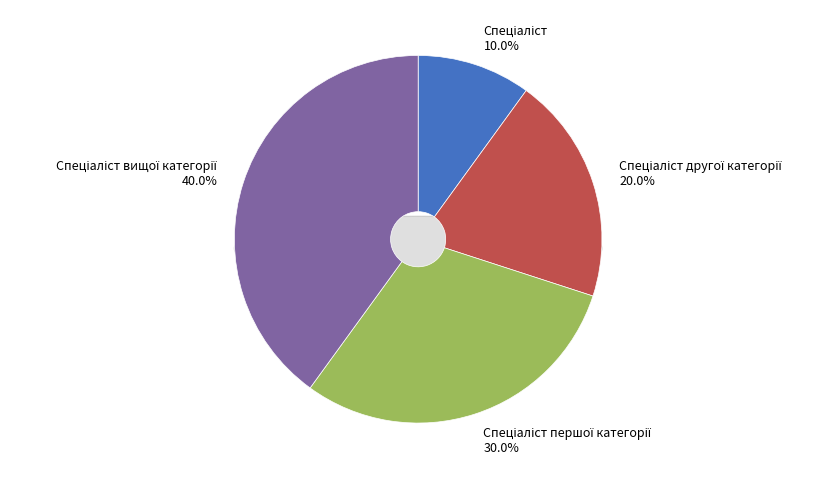

To the nearest percent, what is the difference between the largest and smallest slice percentages?

30%